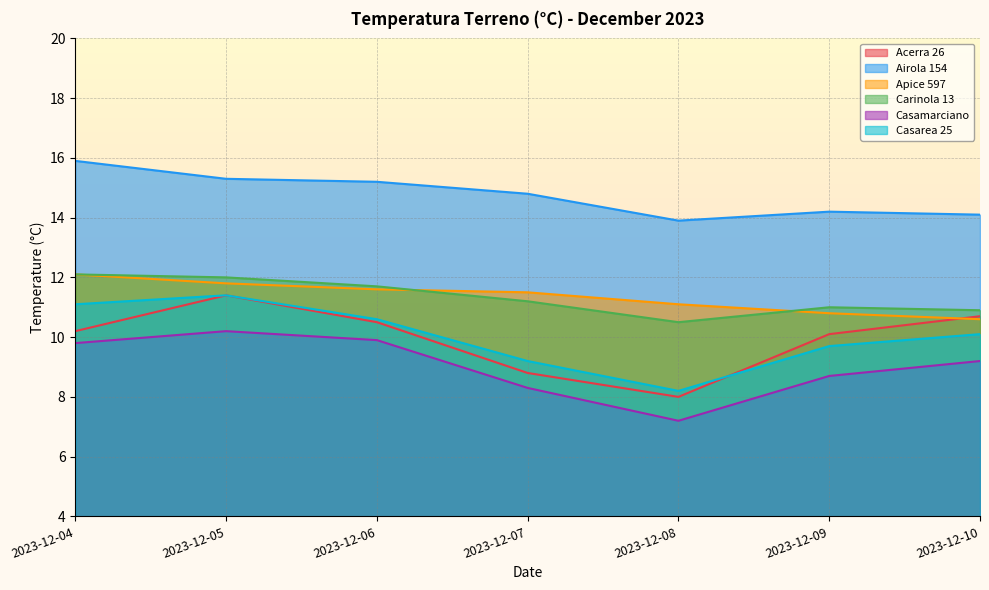

True or false: Carinola 13 and Acerra 26 cross at least once.

False